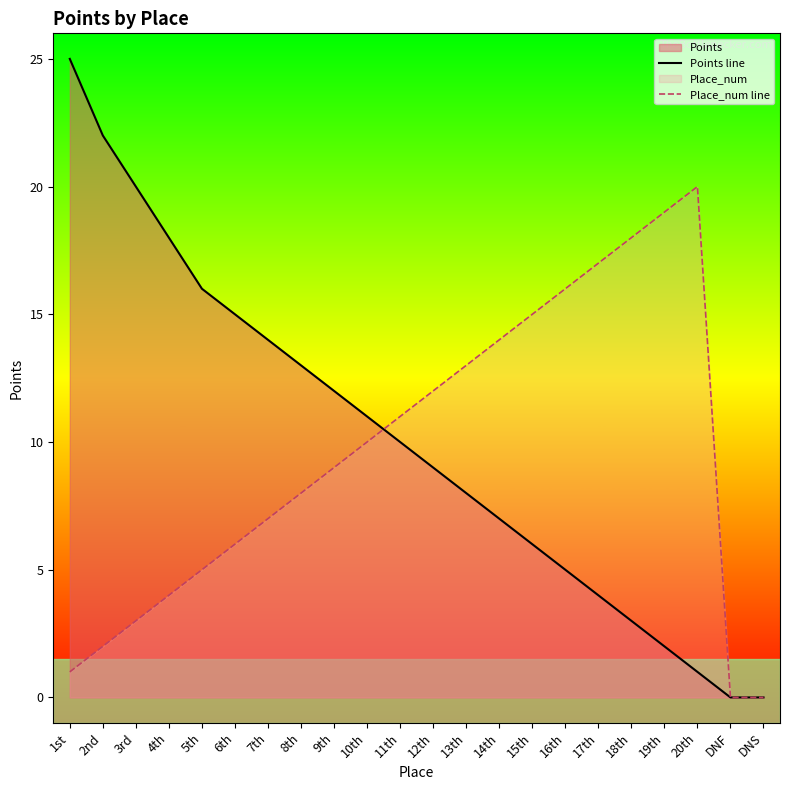

True or false: Place_num line has a value of 1 at 1st.

True